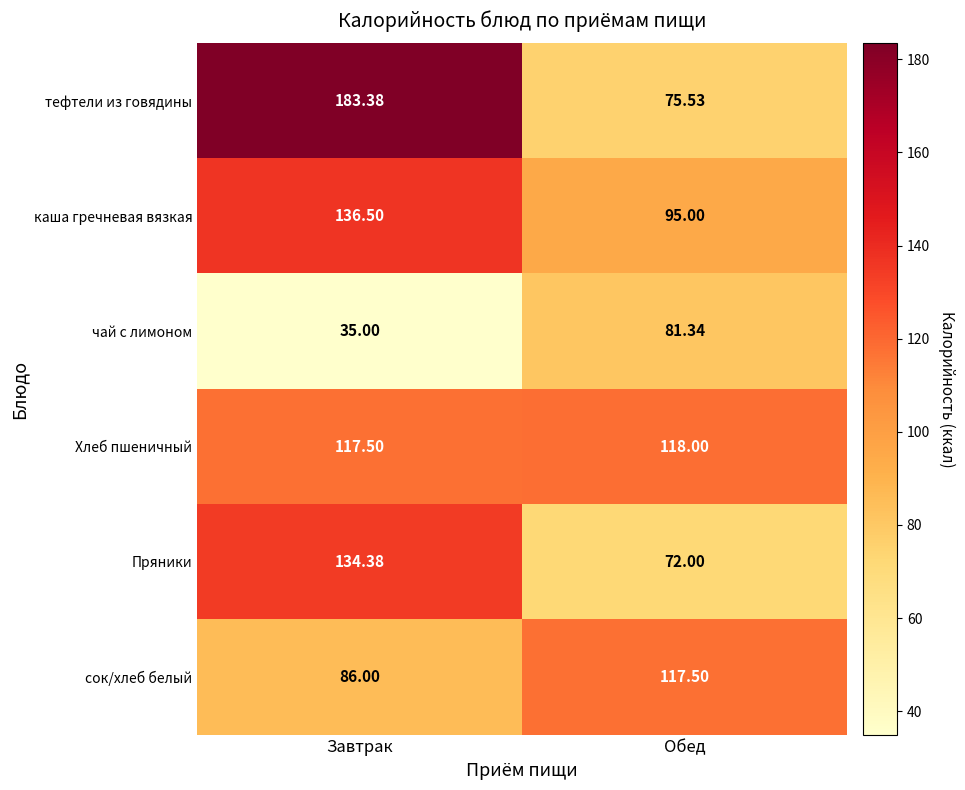

At which label does сок/хлеб белый first exceed 117?

Обед